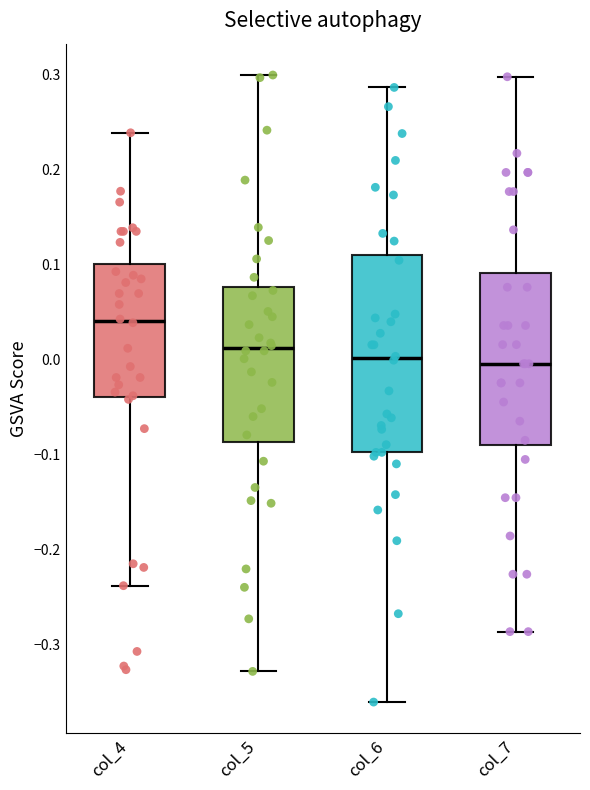

Reading left to right, transcribe this box plot: for each box, give where its median line is, the range the box spans, and where its two whiskers end, as read against the y-axis. The values are not printed on the chart, so give them approximately, as read against the axis.

col_4: median 0.04, box -0.04 to 0.10, whiskers -0.24 to 0.24
col_5: median 0.01, box -0.09 to 0.08, whiskers -0.33 to 0.30
col_6: median 0.00, box -0.10 to 0.11, whiskers -0.36 to 0.29
col_7: median 0.00, box -0.09 to 0.09, whiskers -0.29 to 0.30